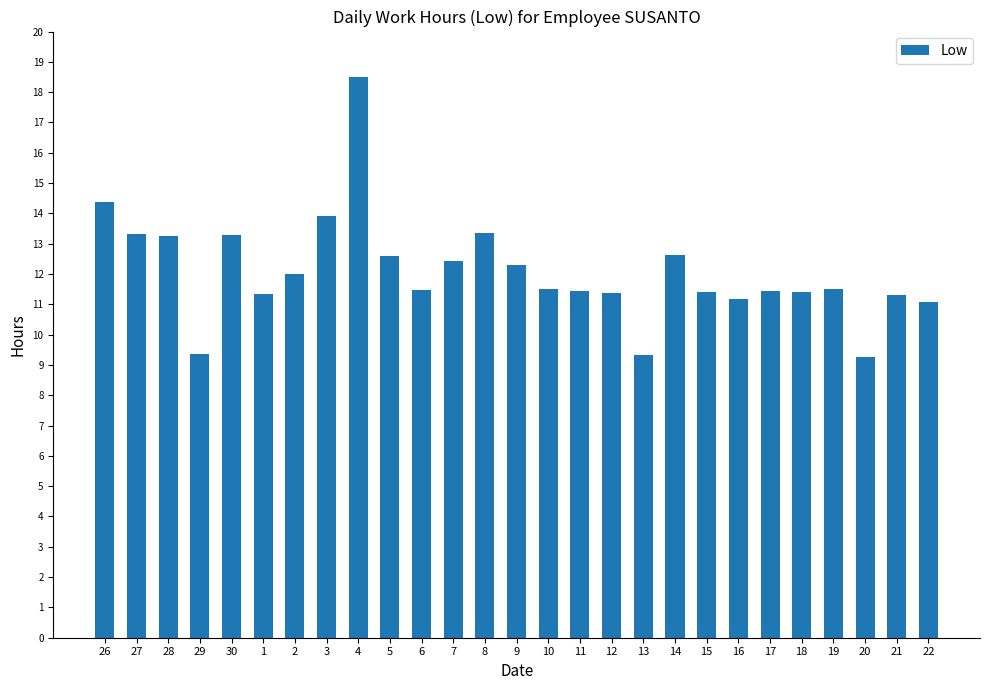

The chart shows a value of 11.4 at 15. True or false?

True